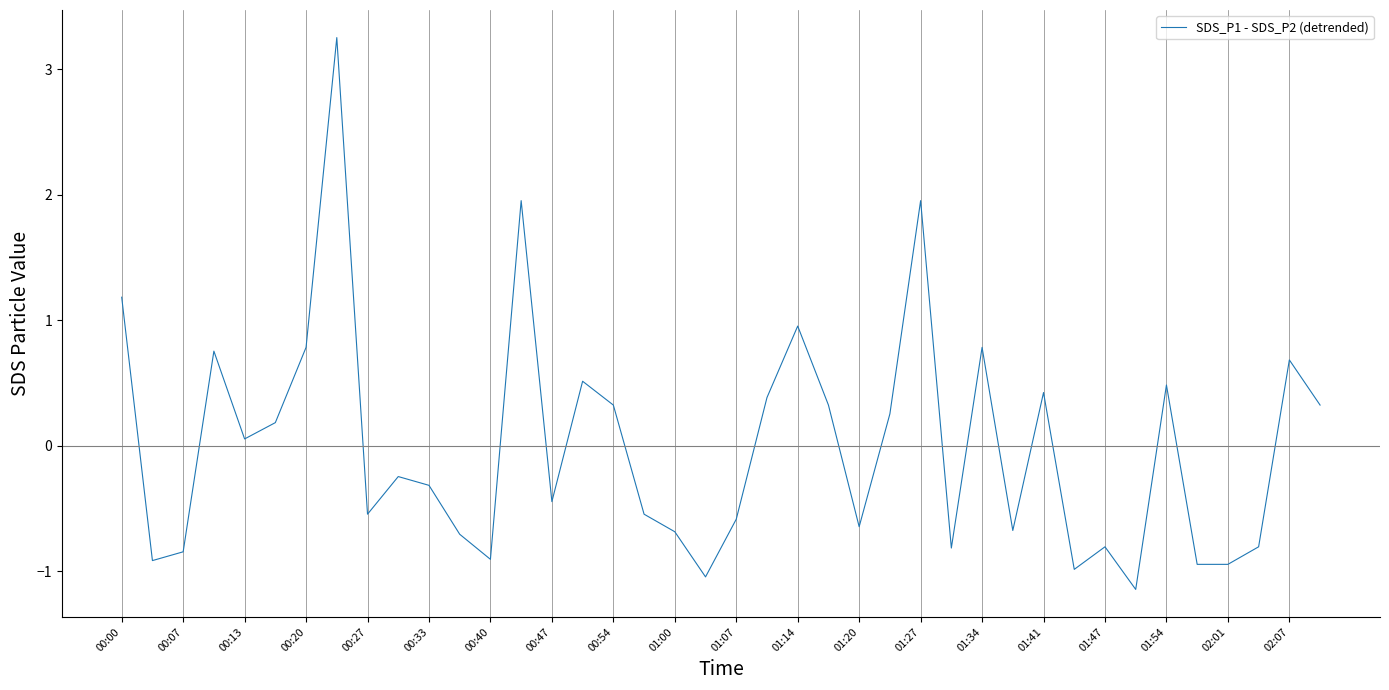

What is the maximum value shown in the chart?

3.3